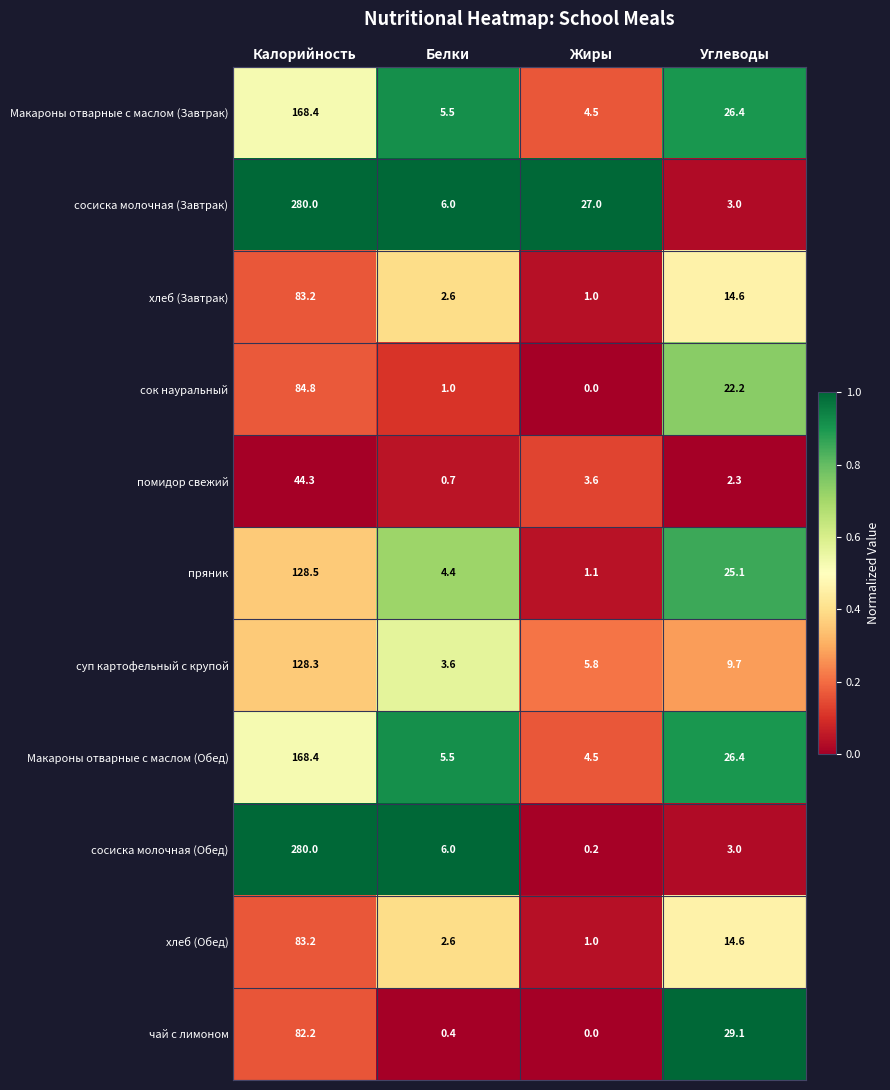

Is it true that чай с лимоном equals 52.0 at Калорийность?

False